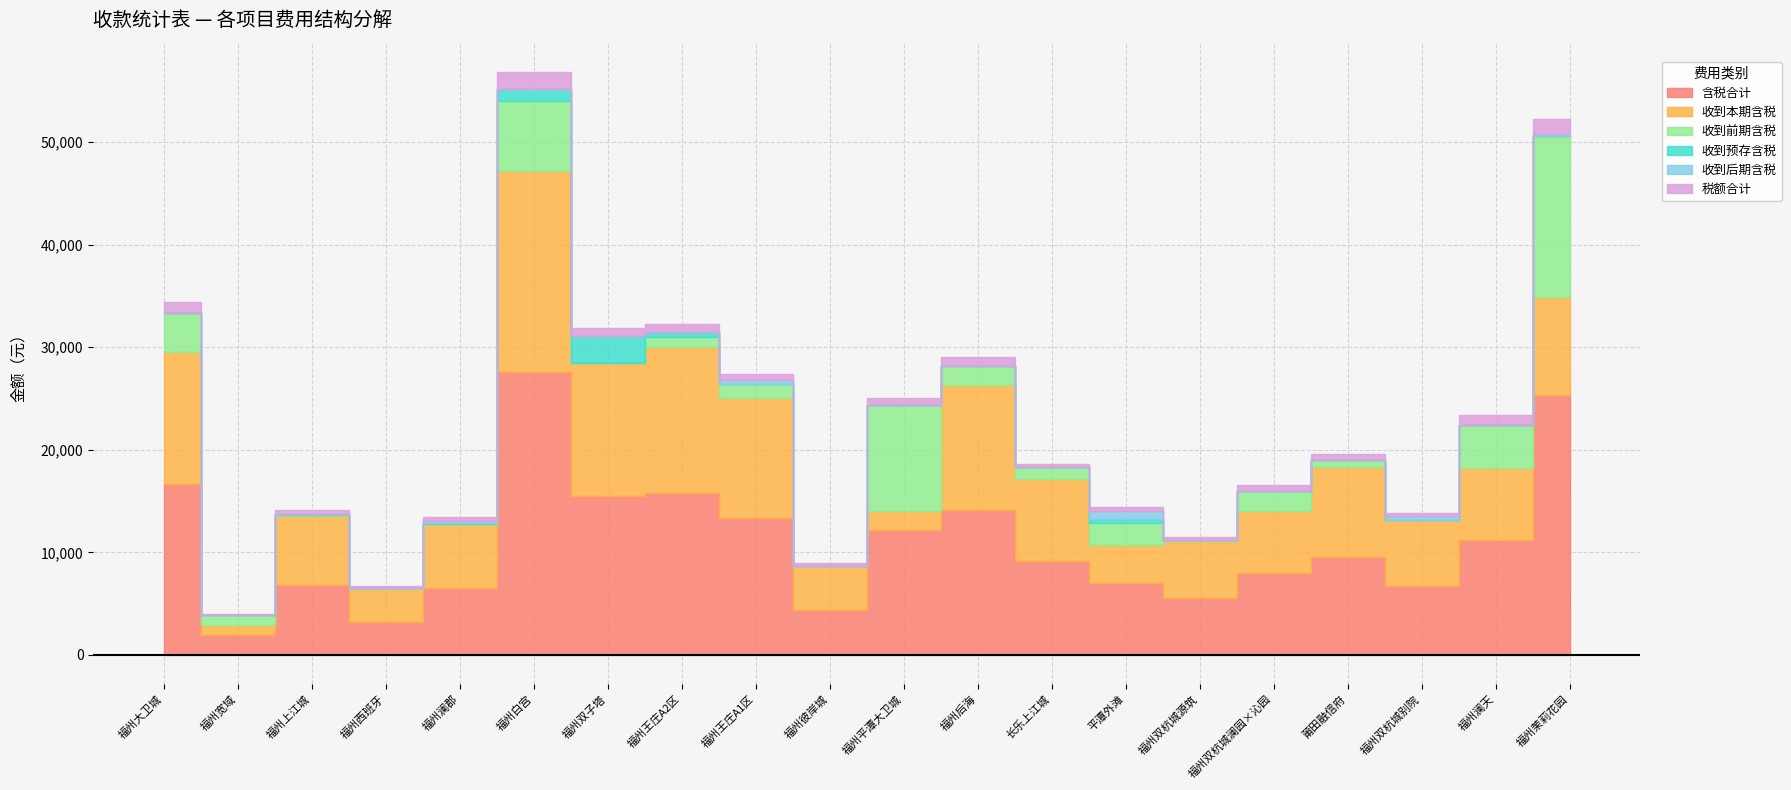

The 收到预存含税 series shows 78.0 at 福州上江城. True or false?

False